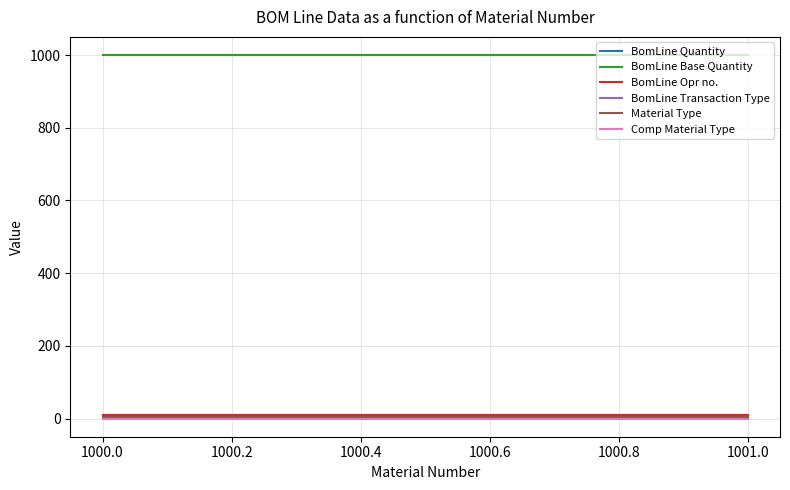

What are all the series names shown in the legend?

BomLine Quantity, BomLine Base Quantity, BomLine Opr no., BomLine Transaction Type, Material Type, Comp Material Type